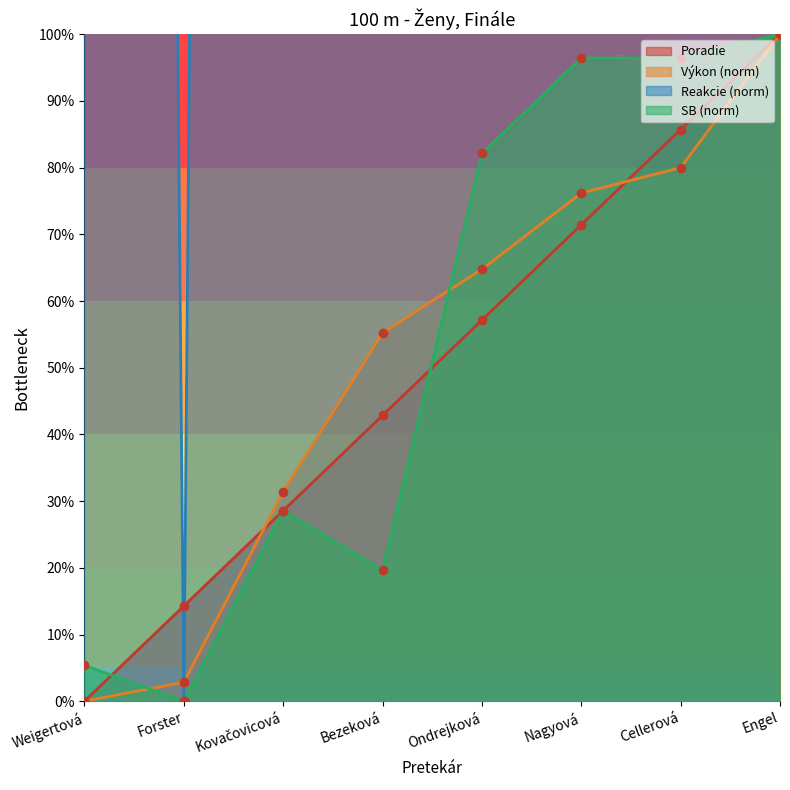

Does the chart have visible grid lines?

No